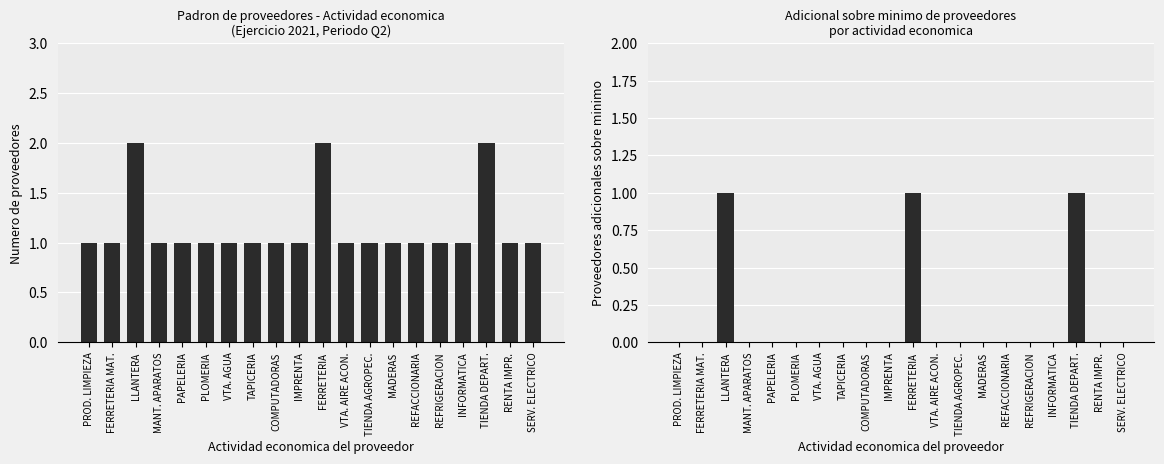

How many values in the Adicional sobre minimo series exceed 0?

3